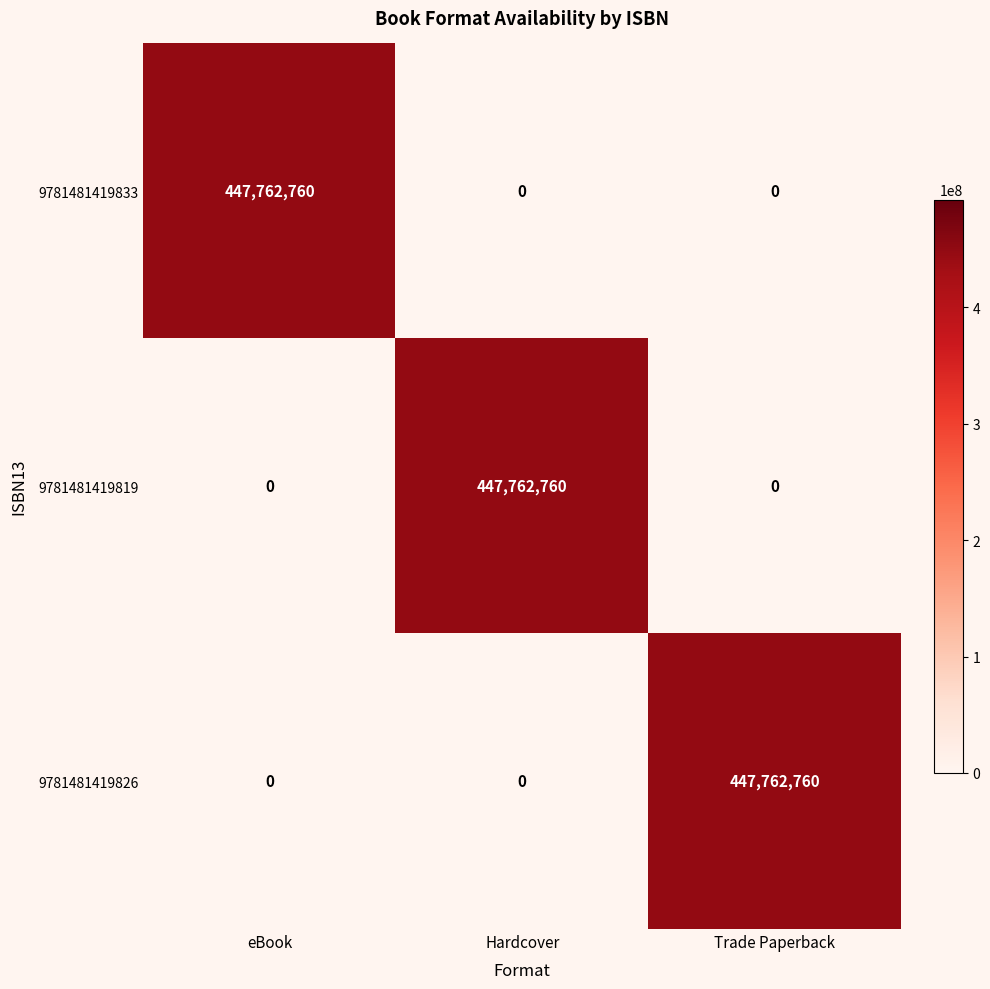

What is the sum of the 9781481419819 values at Hardcover and Trade Paperback?

447762760